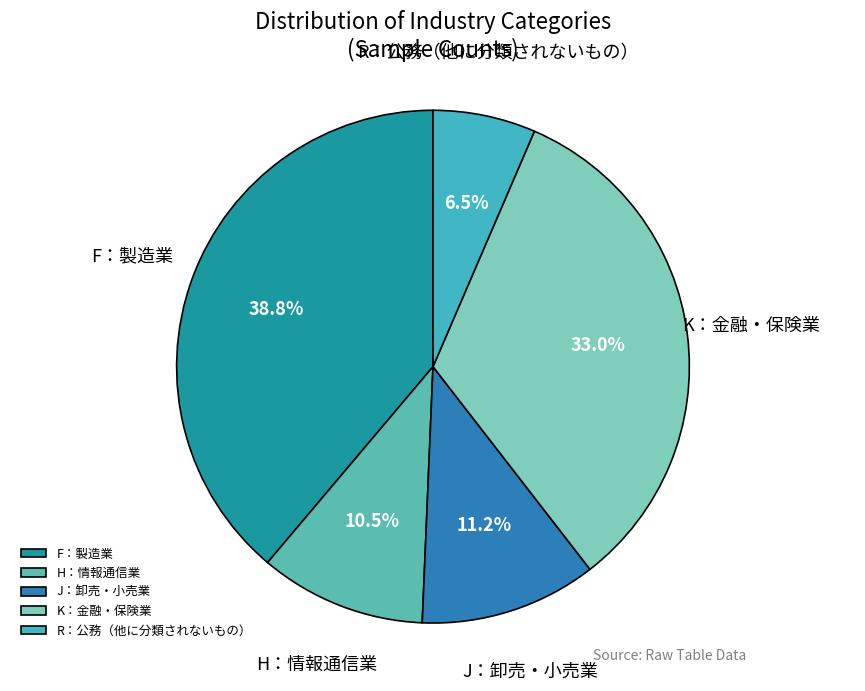

The J：卸売・小売業 slice represents 11% of the pie. True or false?

True